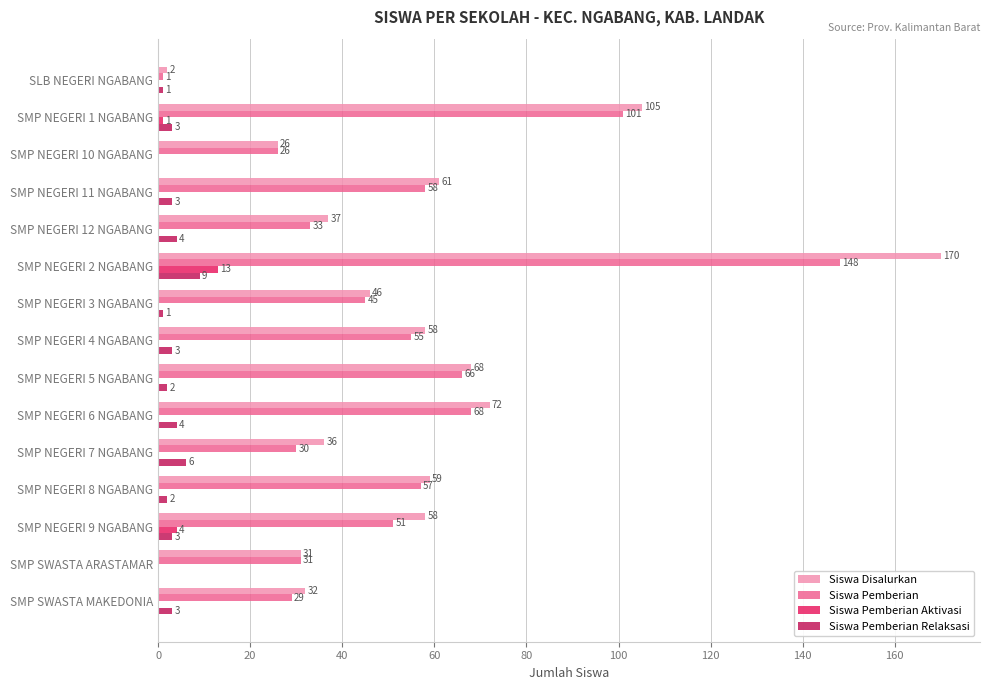

What is the maximum value shown in the chart?

170